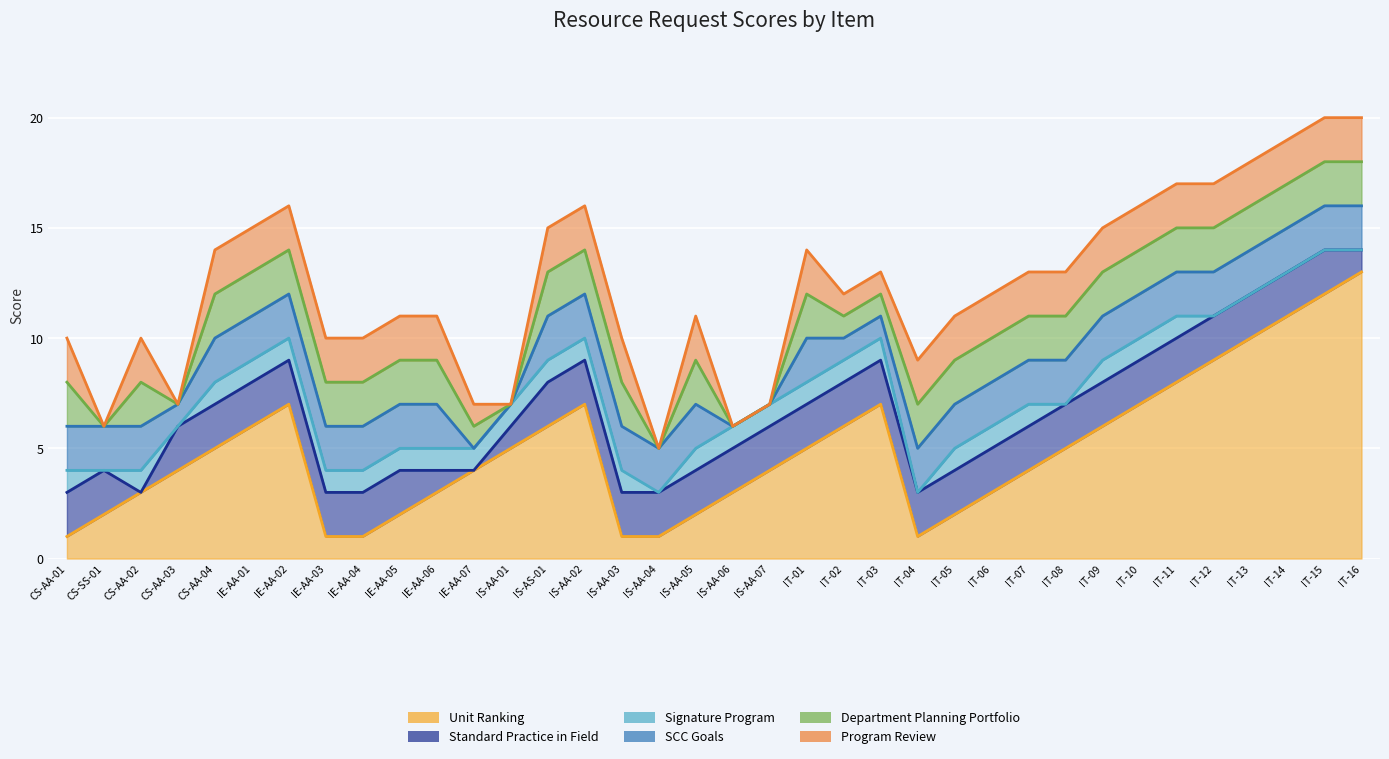

Does the chart display data point markers on the line(s)?

No